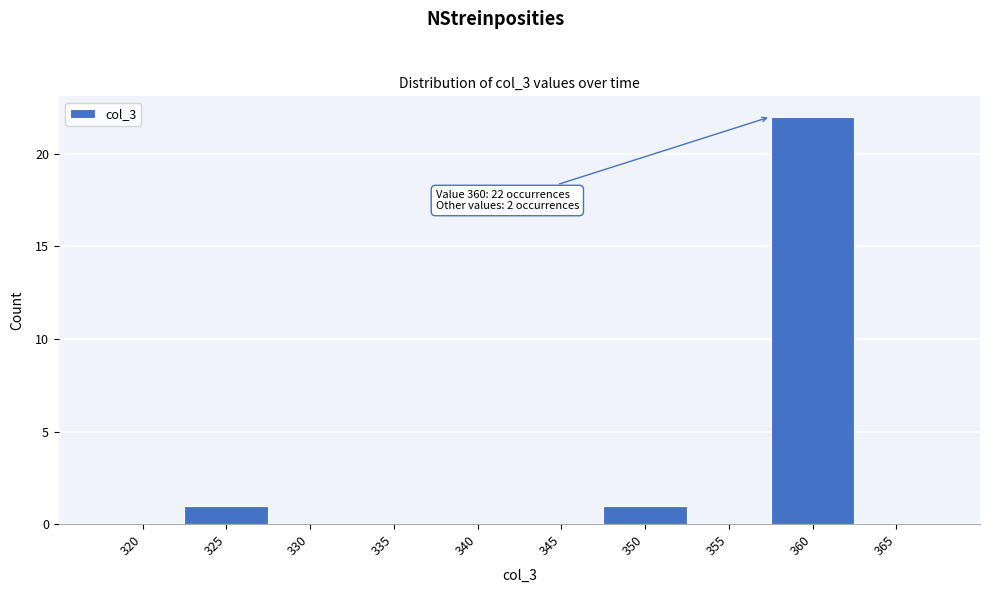

Reading right to left, what are all the values shown in this chart?

365=0	360=22	355=0	350=1	345=0	340=0	335=0	330=0	325=1	320=0